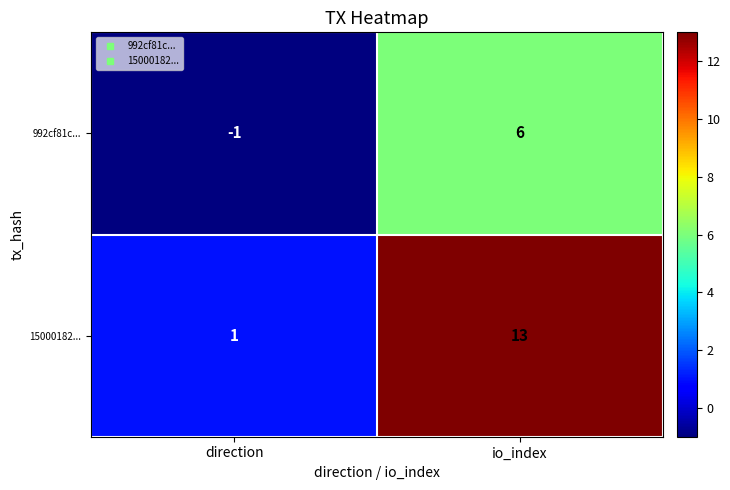

What is the sum of the 992cf81c... values at direction and io_index?

5